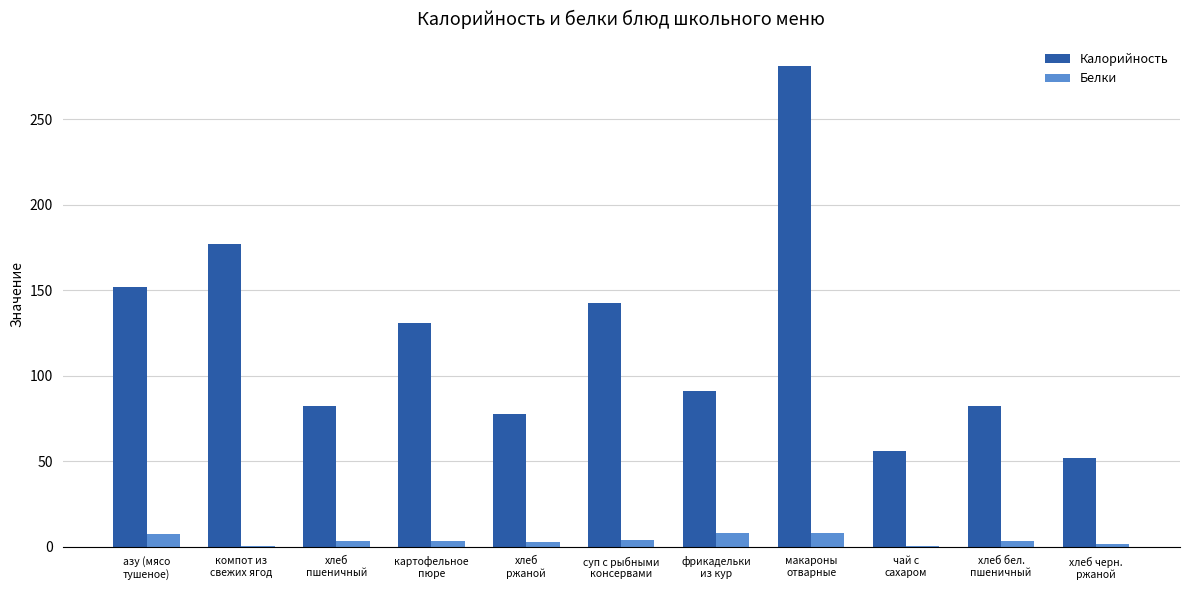

What is the sum of the Калорийность values at картофельное
пюре and азу (мясо
тушеное)?

283.0